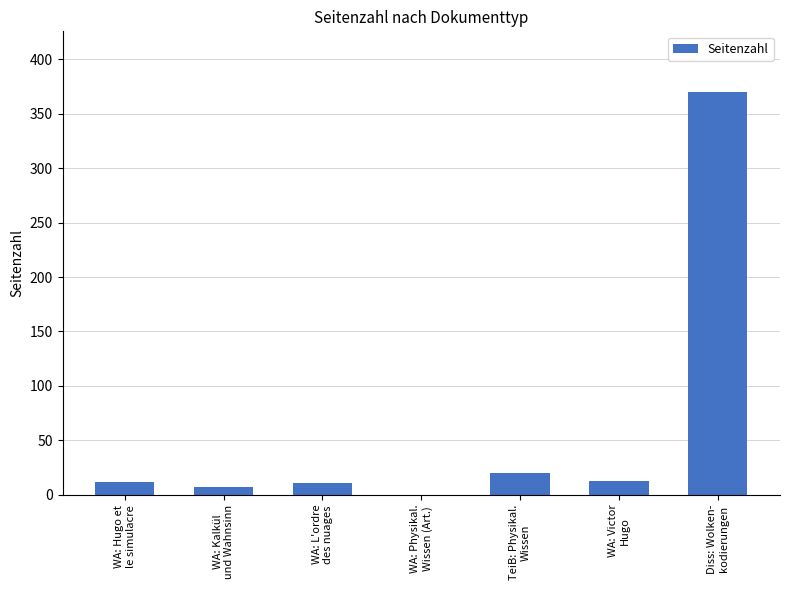

What is the greatest value displayed?

370